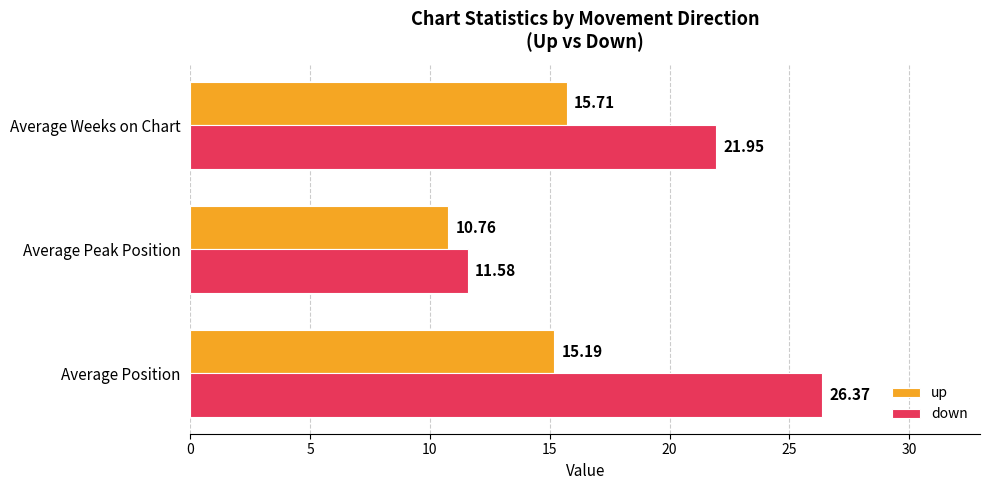

Which series has the largest range (max minus min)?

down